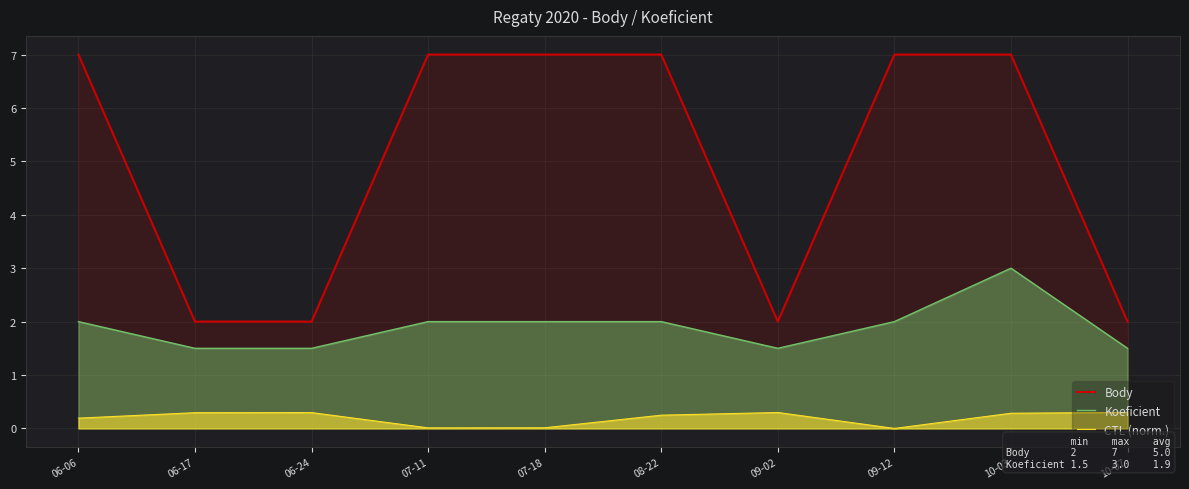

What are all the series names shown in the legend?

Body, Koeficient, CTL (norm.)